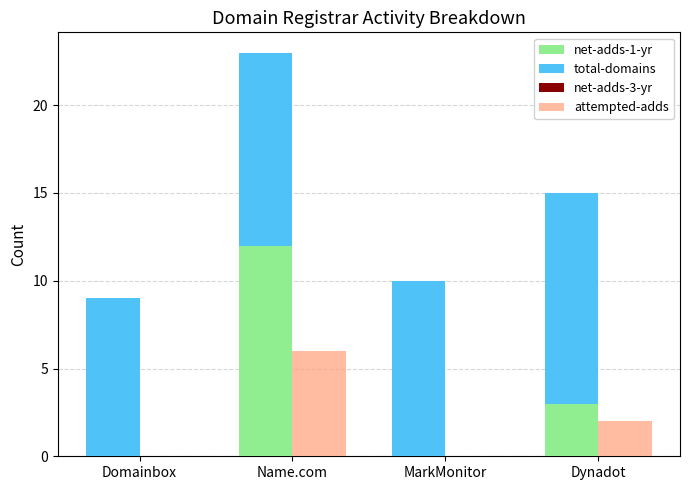

What position from the right is Name.com?

3